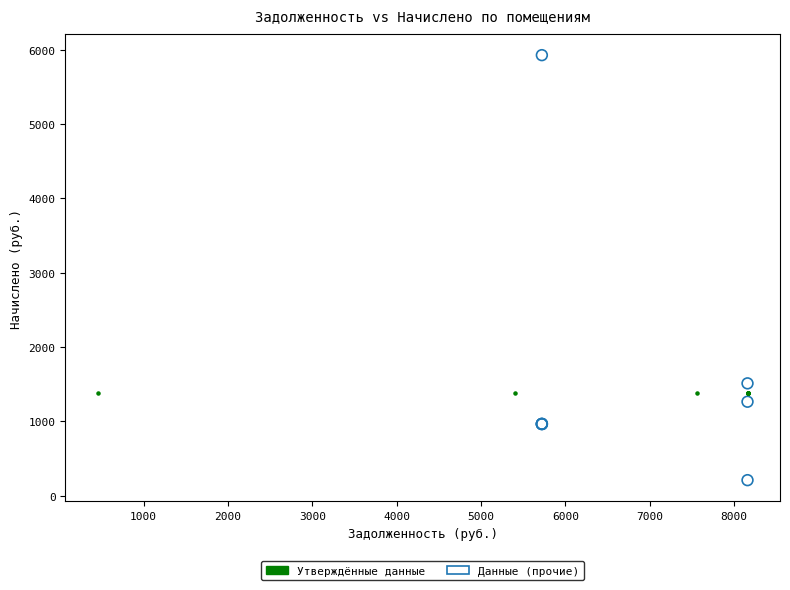

What are all the series names shown in the legend?

Утверждённые данные, Данные (прочие)